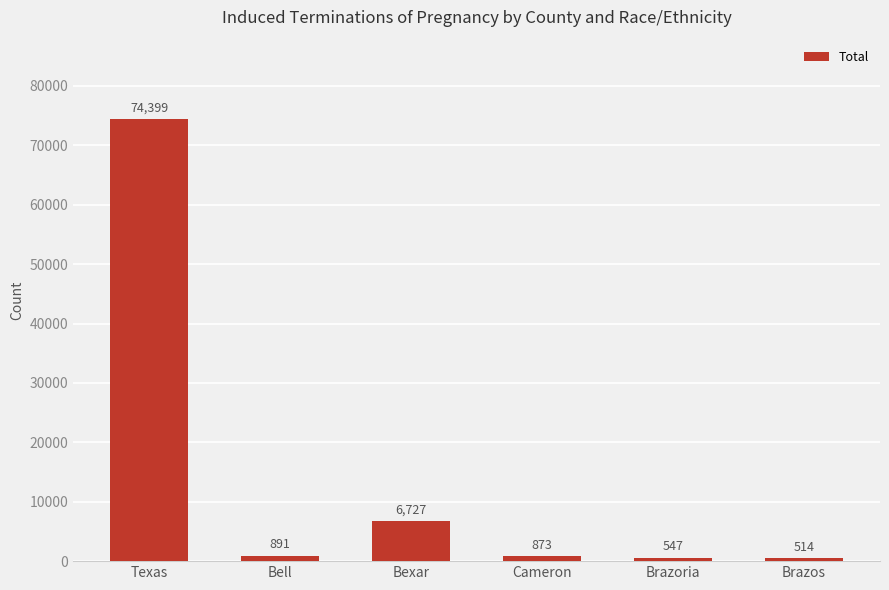

What is the change in value from Cameron to Brazoria?

-326